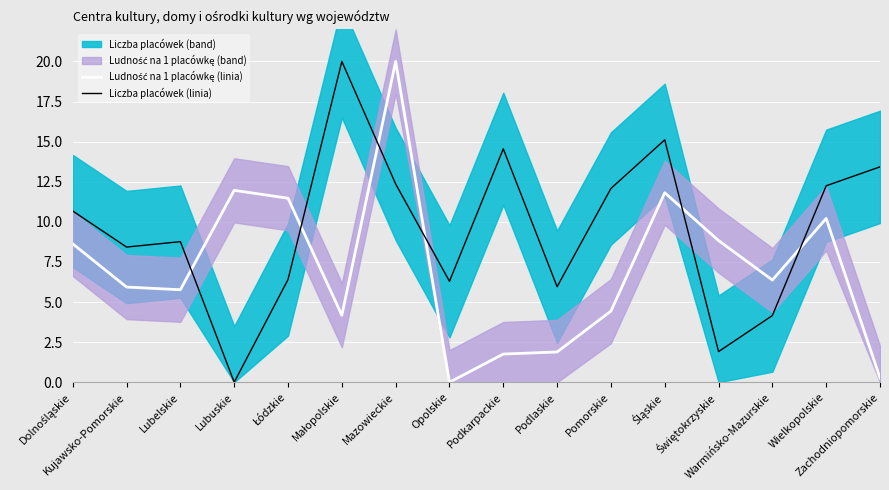

After their last crossing, which series has the higher values: Ludność na 1 placówkę (linia) or Liczba placówek (linia)?

Liczba placówek (linia)